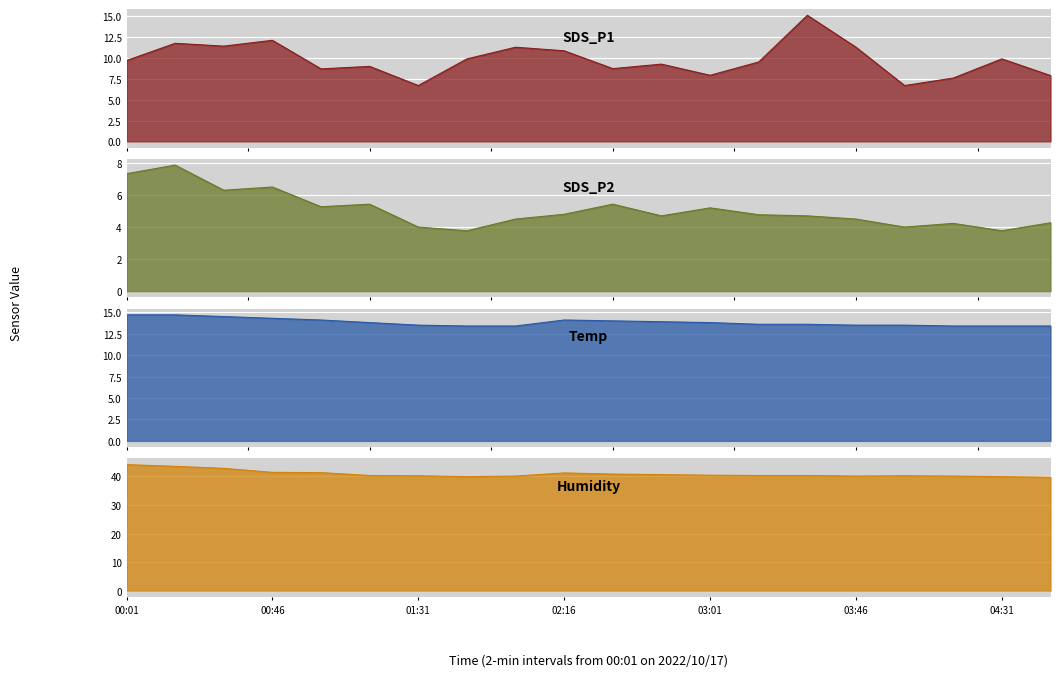

True or false: Humidity and SDS_P2 cross at least once.

False